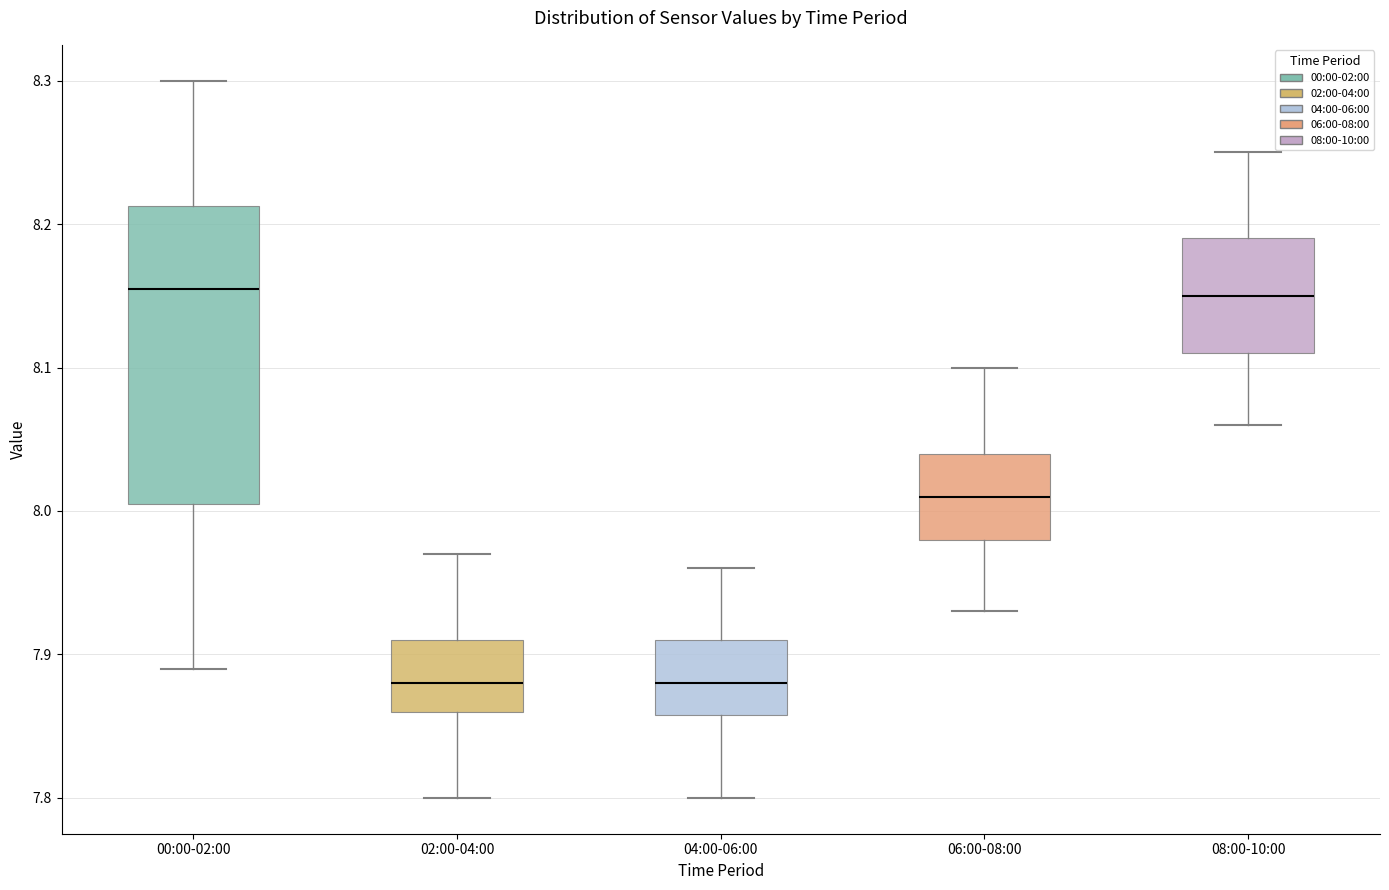

Reading left to right, transcribe this box plot: for each box, give where its median line is, the range the box spans, and where its two whiskers end, as read against the y-axis. The values are not printed on the chart, so give them approximately, as read against the axis.

00:00-02:00: median 8.16, box 8.01 to 8.21, whiskers 7.89 to 8.30
02:00-04:00: median 7.88, box 7.86 to 7.91, whiskers 7.80 to 7.97
04:00-06:00: median 7.88, box 7.86 to 7.91, whiskers 7.80 to 7.96
06:00-08:00: median 8.01, box 7.98 to 8.04, whiskers 7.93 to 8.10
08:00-10:00: median 8.15, box 8.11 to 8.19, whiskers 8.06 to 8.25